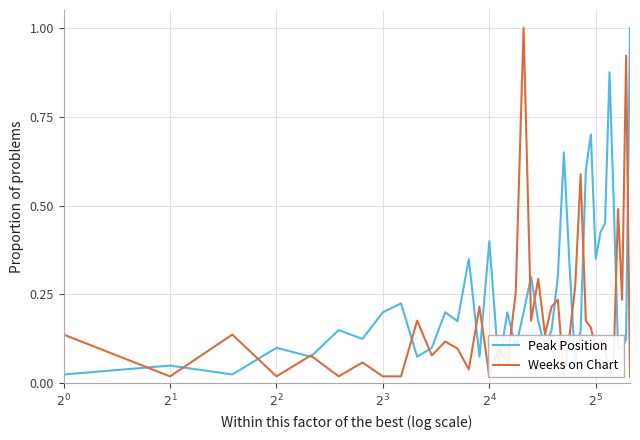

What is the maximum value for Peak Position?

1.0